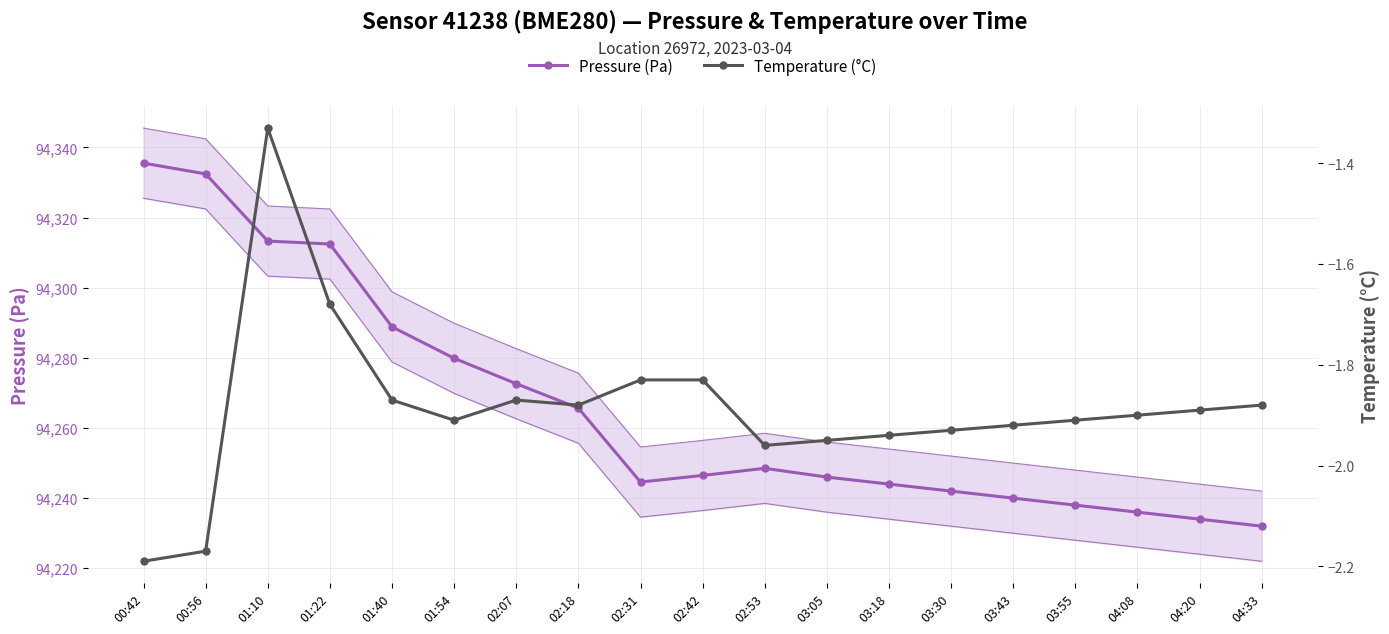

Which category has the lowest value in the Pressure (Pa) series?

04:33